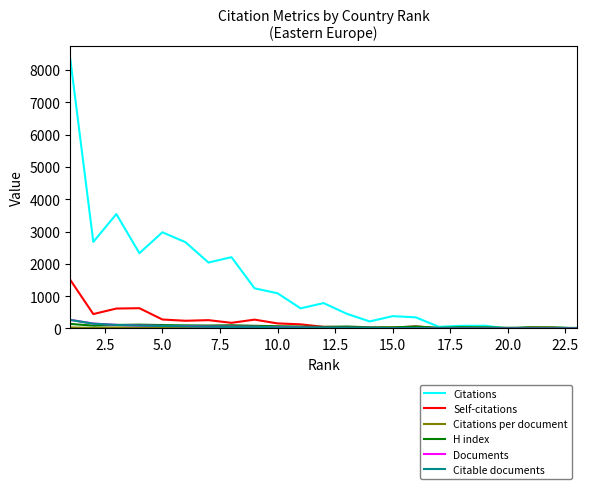

Which series has the widest spread of values?

Citations